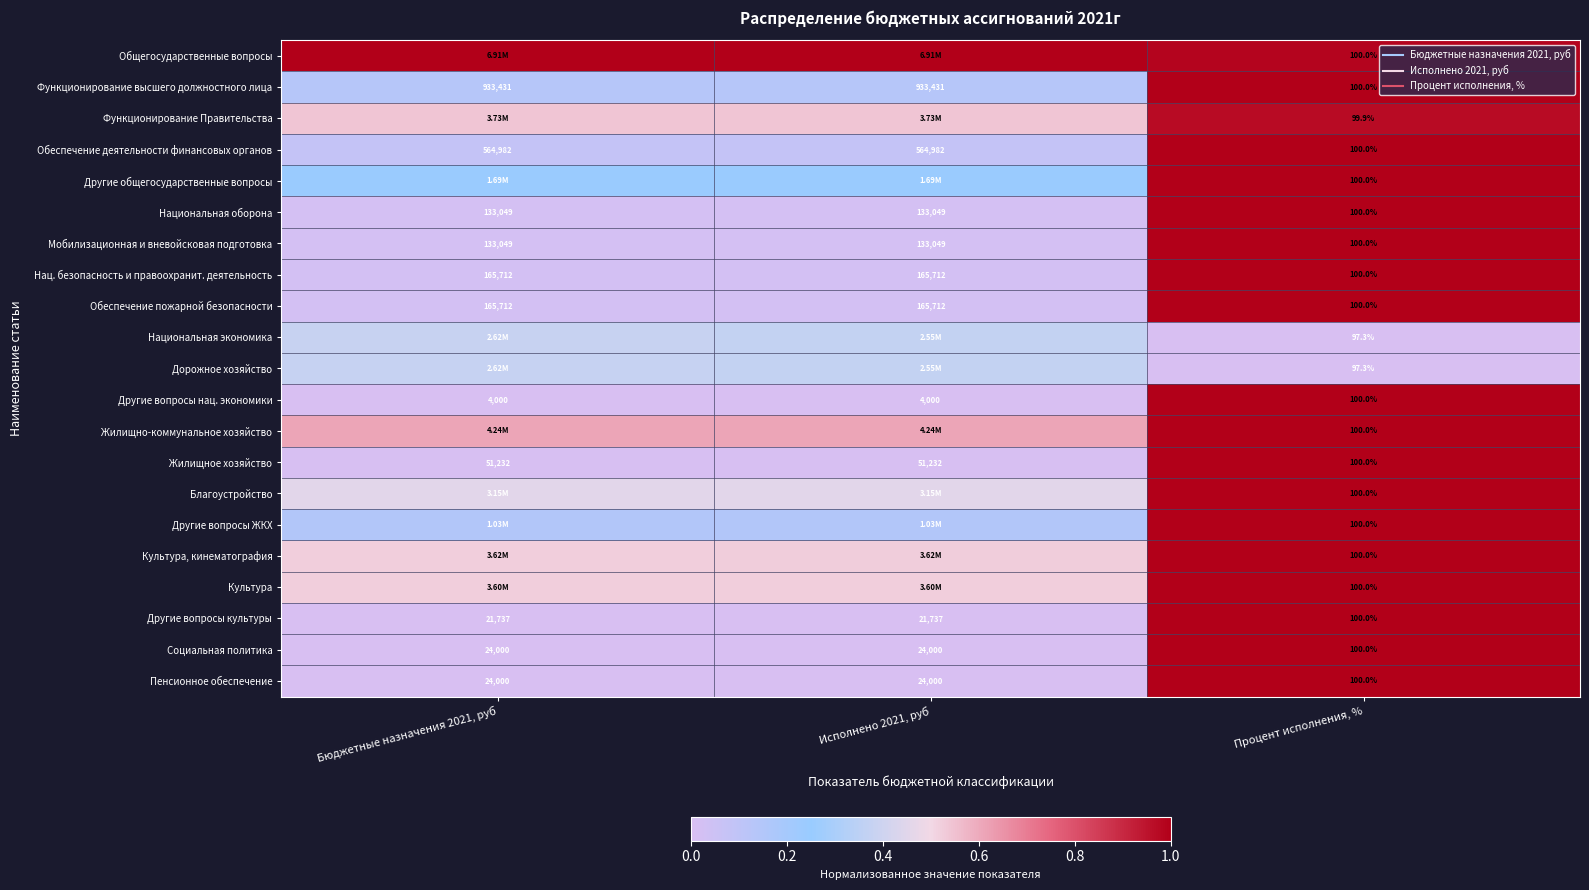

Between Исполнено 2021, руб and Процент исполнения, %, which is larger?

Исполнено 2021, руб